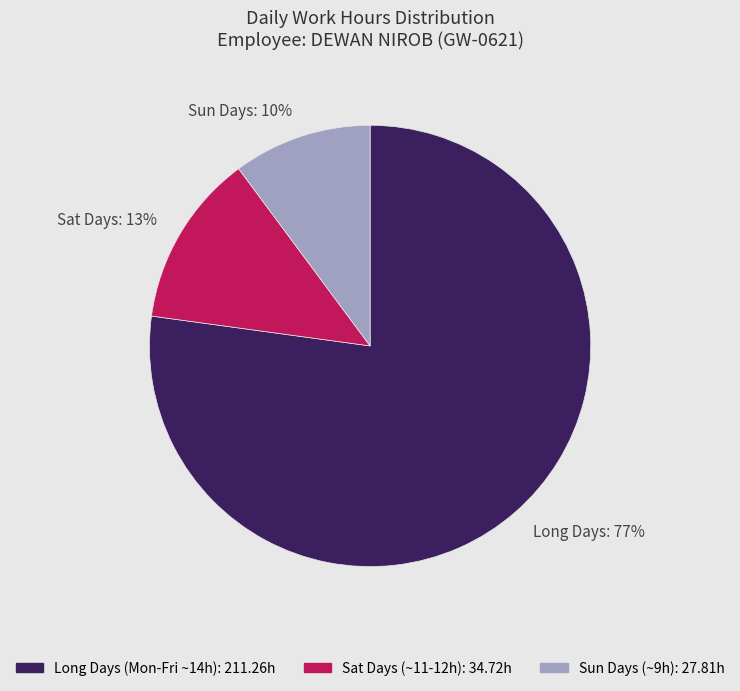

How many slices are in this pie chart?

3